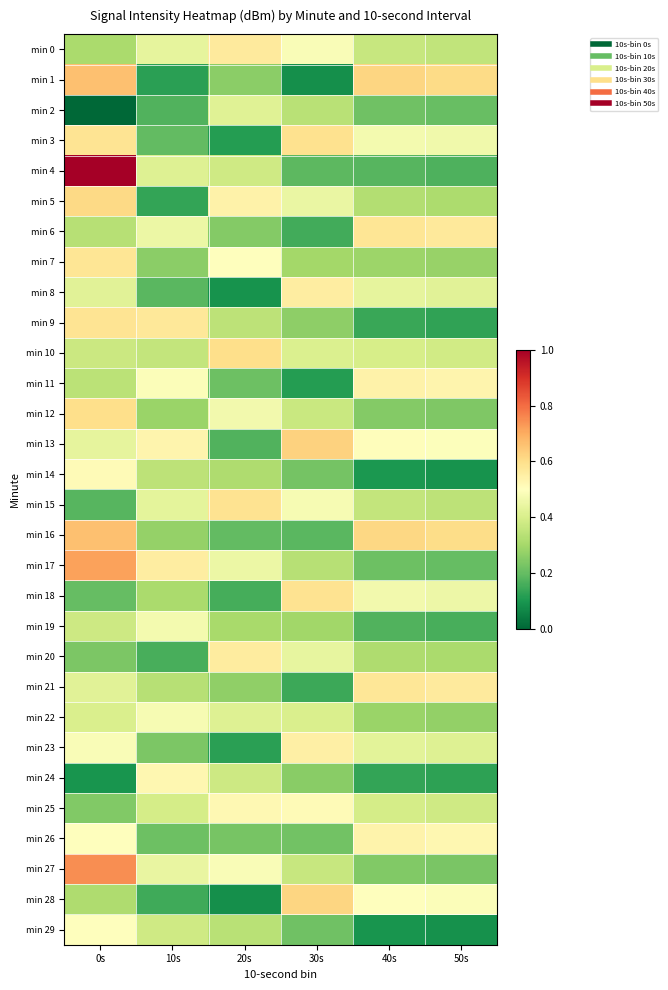

Reading left to right, transcribe all the data shown in this chart.

min 0: 0s=0.3	10s=0.4	20s=0.6	30s=0.5	40s=0.4	50s=0.4
min 1: 0s=0.7	10s=0.1	20s=0.3	30s=0.1	40s=0.6	50s=0.6
min 2: 0s=0.0	10s=0.2	20s=0.4	30s=0.3	40s=0.2	50s=0.2
min 3: 0s=0.6	10s=0.2	20s=0.1	30s=0.6	40s=0.5	50s=0.5
min 4: 0s=1.0	10s=0.4	20s=0.4	30s=0.2	40s=0.2	50s=0.2
min 5: 0s=0.6	10s=0.1	20s=0.5	30s=0.4	40s=0.3	50s=0.3
min 6: 0s=0.3	10s=0.5	20s=0.2	30s=0.2	40s=0.6	50s=0.6
min 7: 0s=0.6	10s=0.3	20s=0.5	30s=0.3	40s=0.3	50s=0.3
min 8: 0s=0.4	10s=0.2	20s=0.1	30s=0.6	40s=0.4	50s=0.4
min 9: 0s=0.6	10s=0.6	20s=0.3	30s=0.3	40s=0.1	50s=0.1
min 10: 0s=0.4	10s=0.4	20s=0.6	30s=0.4	40s=0.4	50s=0.4
min 11: 0s=0.3	10s=0.5	20s=0.2	30s=0.1	40s=0.5	50s=0.5
min 12: 0s=0.6	10s=0.3	20s=0.5	30s=0.4	40s=0.2	50s=0.2
min 13: 0s=0.4	10s=0.5	20s=0.2	30s=0.6	40s=0.5	50s=0.5
min 14: 0s=0.5	10s=0.3	20s=0.3	30s=0.2	40s=0.1	50s=0.1
min 15: 0s=0.2	10s=0.4	20s=0.6	30s=0.5	40s=0.4	50s=0.3
min 16: 0s=0.7	10s=0.3	20s=0.2	30s=0.2	40s=0.6	50s=0.6
min 17: 0s=0.7	10s=0.6	20s=0.5	30s=0.3	40s=0.2	50s=0.2
min 18: 0s=0.2	10s=0.3	20s=0.2	30s=0.6	40s=0.5	50s=0.5
min 19: 0s=0.4	10s=0.5	20s=0.3	30s=0.3	40s=0.2	50s=0.2
min 20: 0s=0.2	10s=0.2	20s=0.6	30s=0.4	40s=0.3	50s=0.3
min 21: 0s=0.4	10s=0.3	20s=0.3	30s=0.1	40s=0.6	50s=0.6
min 22: 0s=0.4	10s=0.5	20s=0.4	30s=0.4	40s=0.3	50s=0.3
min 23: 0s=0.5	10s=0.2	20s=0.1	30s=0.5	40s=0.4	50s=0.4
min 24: 0s=0.1	10s=0.5	20s=0.4	30s=0.3	40s=0.1	50s=0.1
min 25: 0s=0.2	10s=0.4	20s=0.5	30s=0.5	40s=0.4	50s=0.4
min 26: 0s=0.5	10s=0.2	20s=0.2	30s=0.2	40s=0.5	50s=0.5
min 27: 0s=0.7	10s=0.4	20s=0.5	30s=0.4	40s=0.2	50s=0.2
min 28: 0s=0.3	10s=0.2	20s=0.1	30s=0.6	40s=0.5	50s=0.5
min 29: 0s=0.5	10s=0.4	20s=0.3	30s=0.2	40s=0.1	50s=0.1